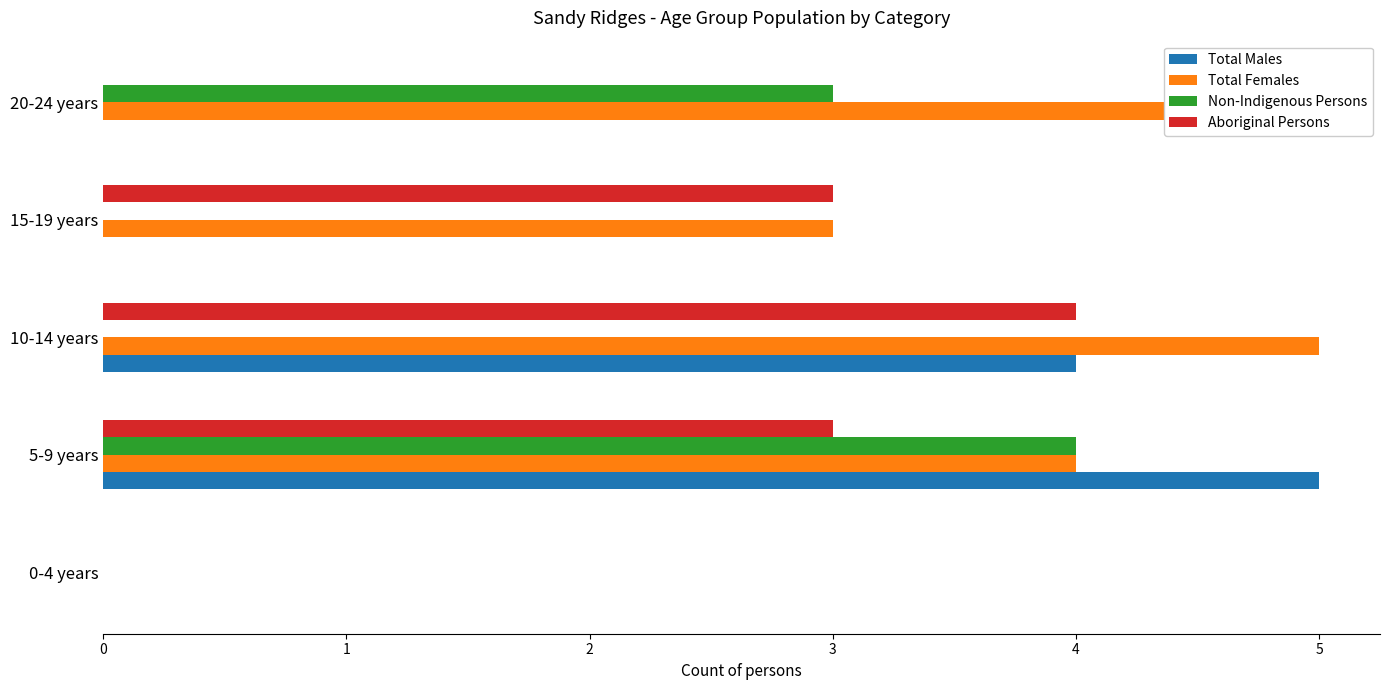

What are all the series names shown in the legend?

Total Males, Total Females, Non-Indigenous Persons, Aboriginal Persons